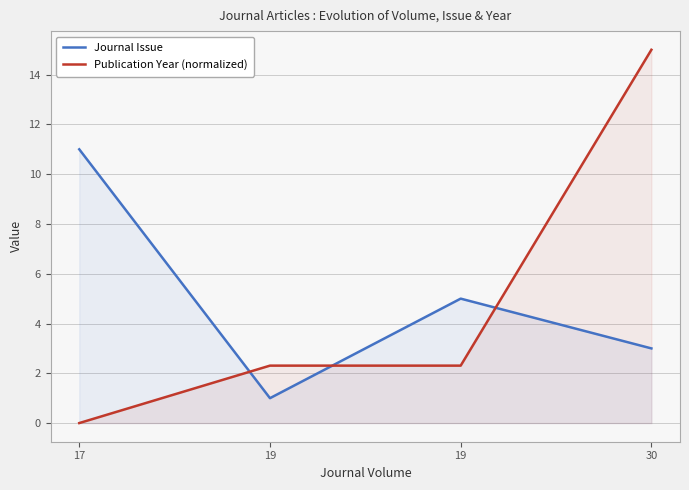

True or false: Journal Issue has a value of 11.0 at 17.

True